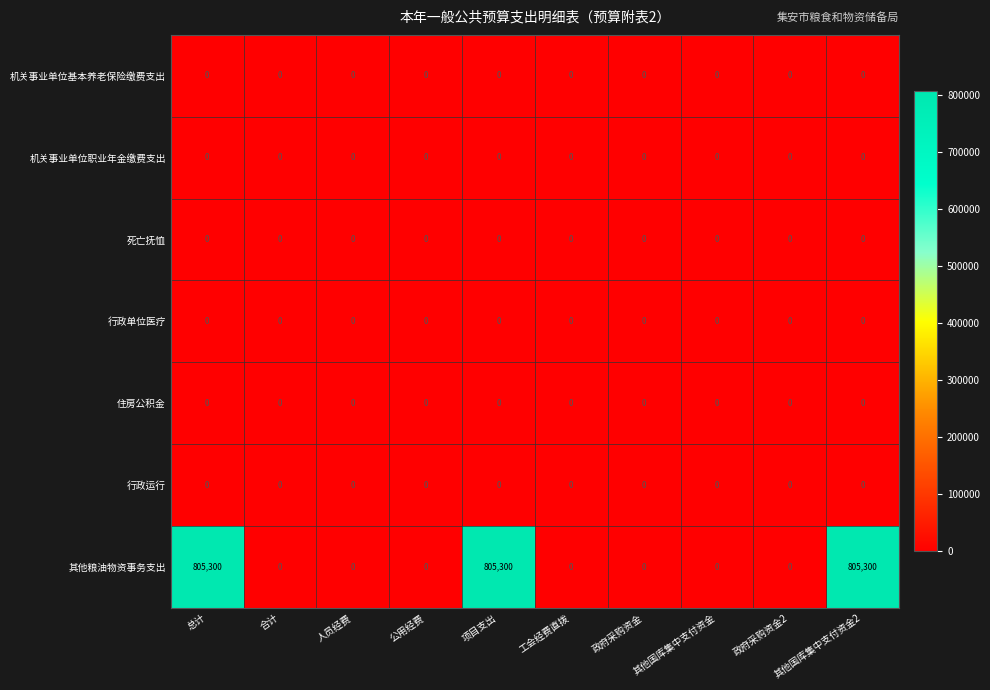

Which series has the widest spread of values?

其他粮油物资事务支出